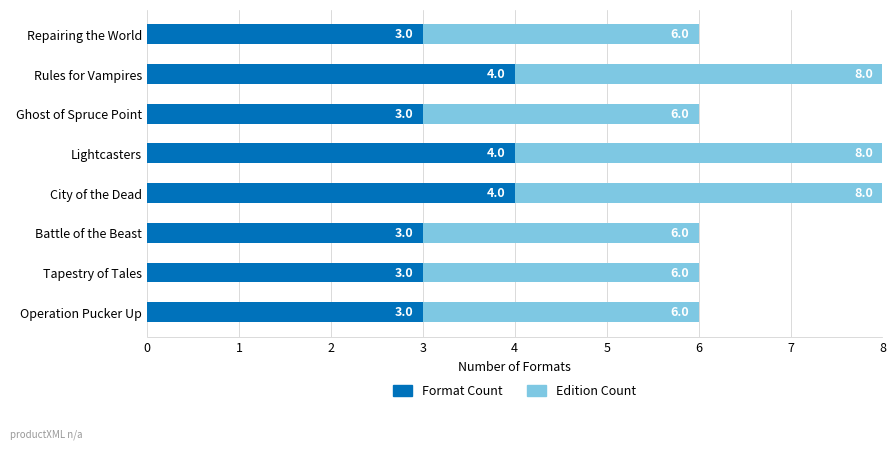

True or false: Format Count has a value of 2 at Repairing the World.

False